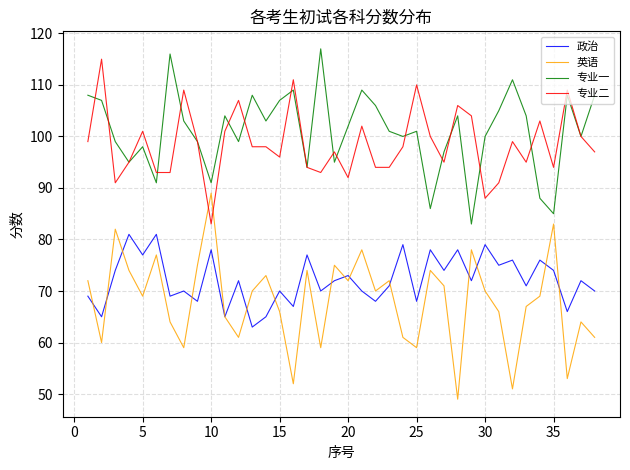

Which series has the largest range (max minus min)?

英语